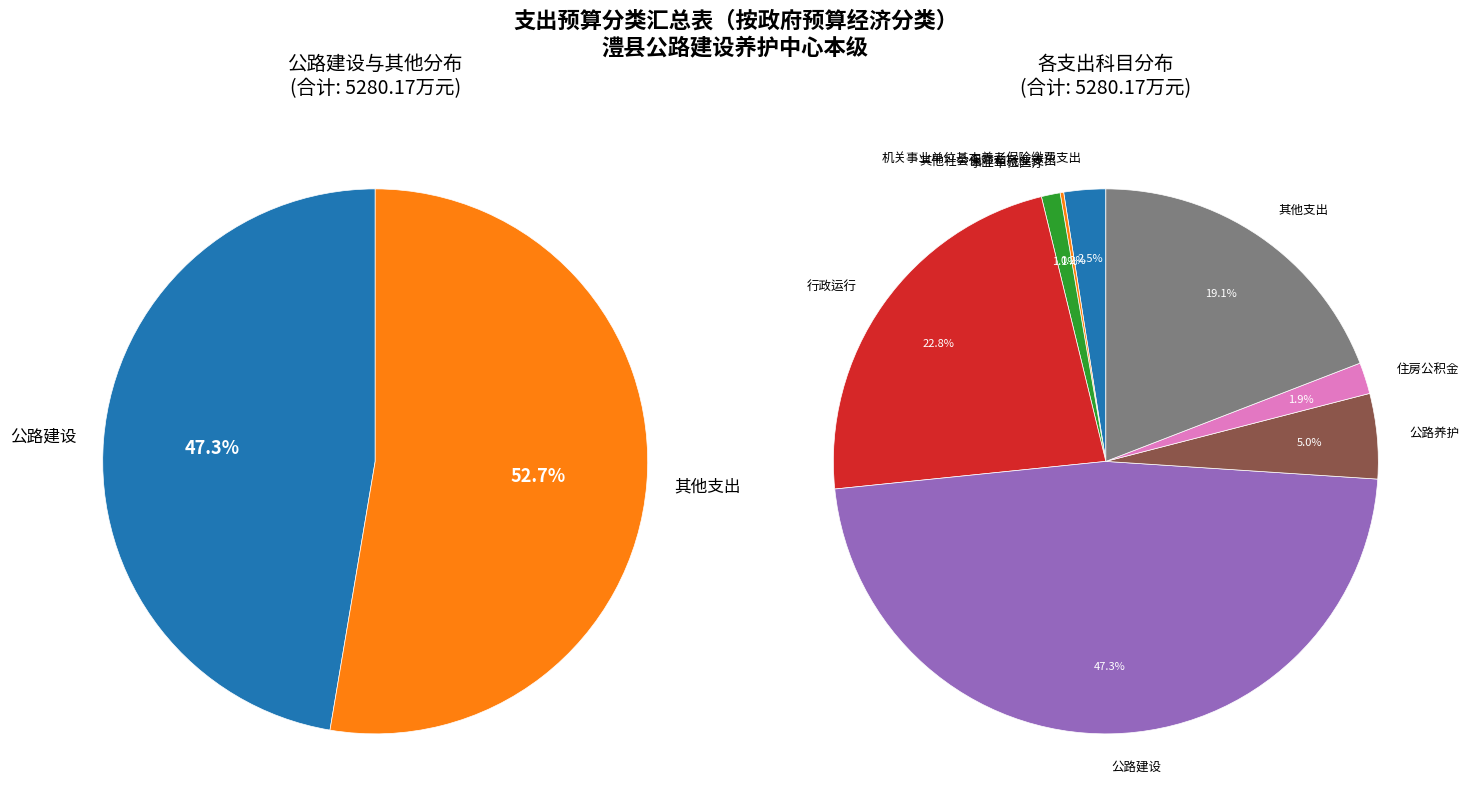

Count the number of slices in the pie.

8